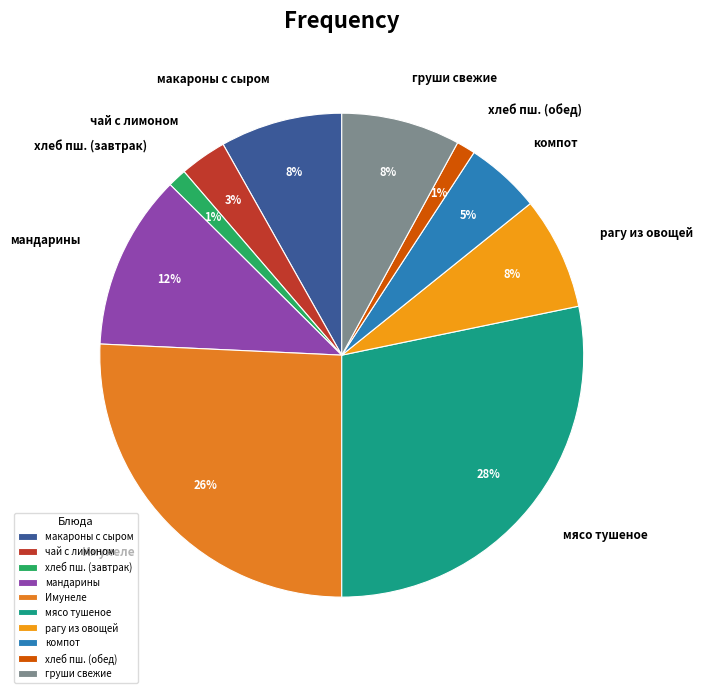

Is there a majority slice in this chart?

No